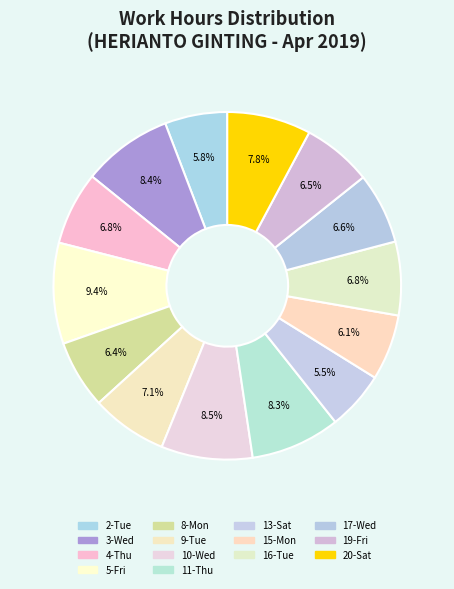

Count the number of slices in the pie.

14